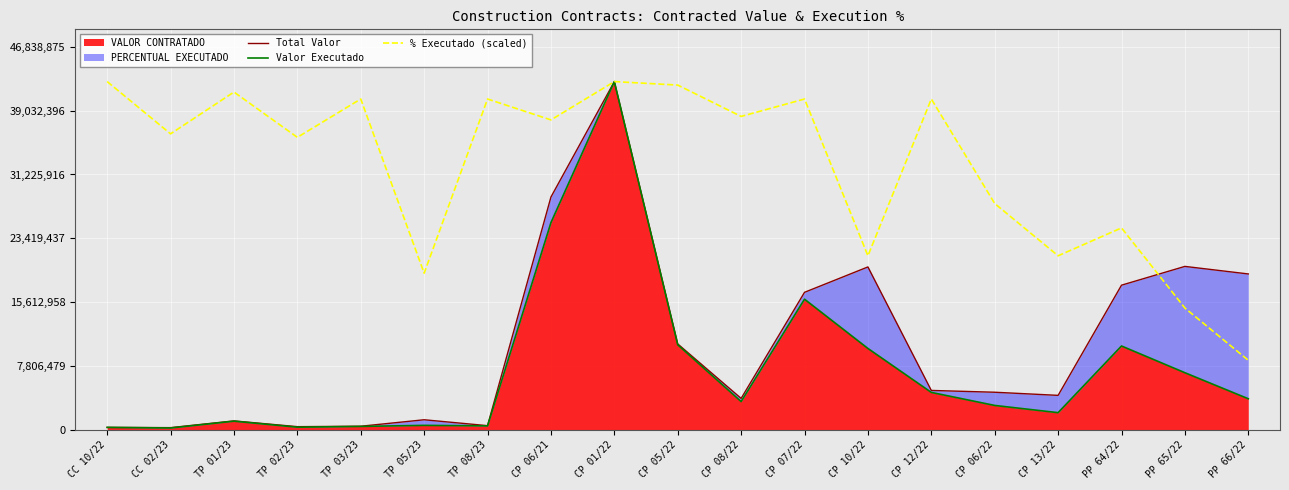

True or false: Valor Executado has a value of 934271.9 at PP 66/22.

False